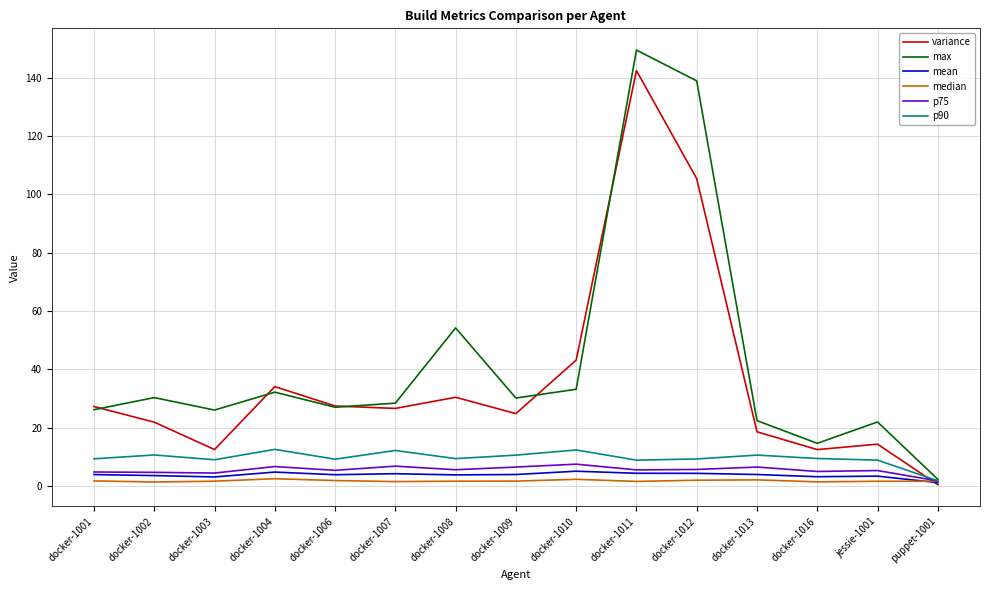

The value of p75 at docker-1016 is 5.0. True or false?

True